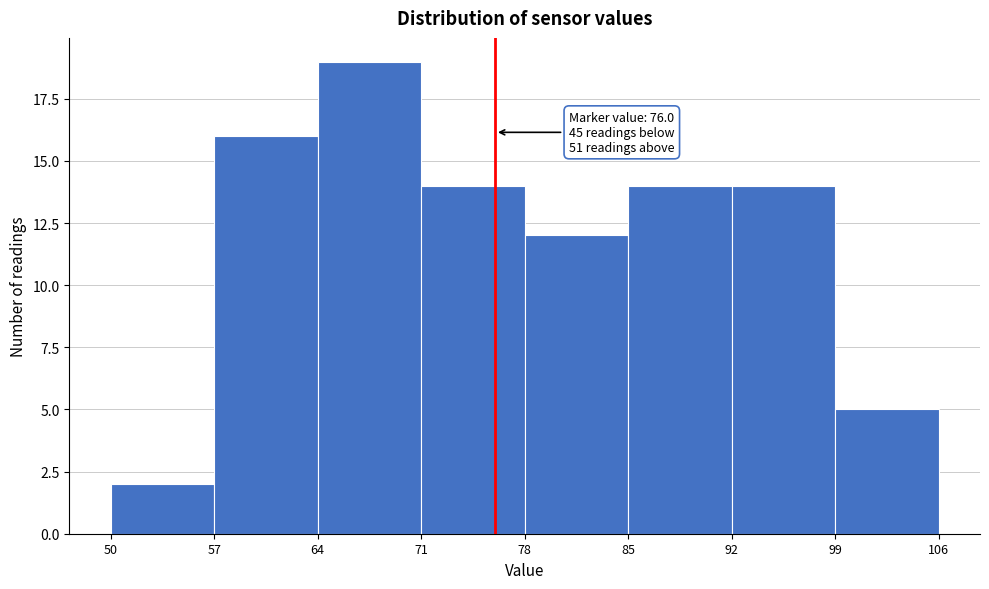

Which range on the x-axis has the tallest bar?

64 to 71